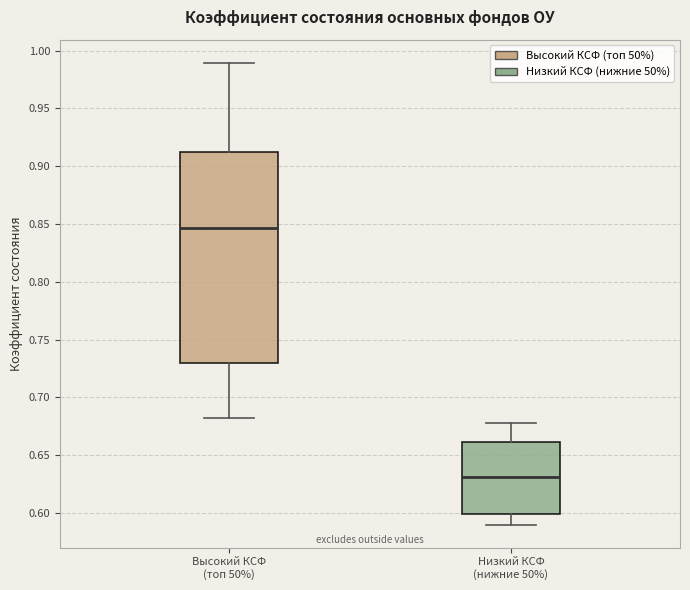

Where does the median line of the box for Высокий КСФ (топ 50%) sit on the y-axis? The values are not printed on the chart, so give them approximately, as read against the axis.

0.845